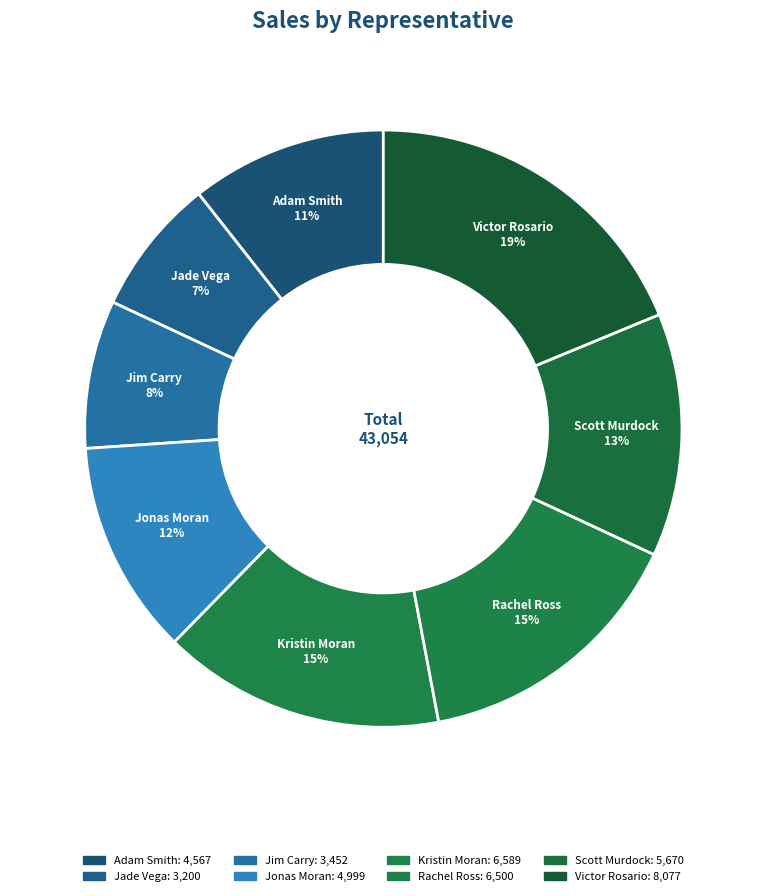

Between Jonas Moran and Adam Smith, which is larger?

Jonas Moran